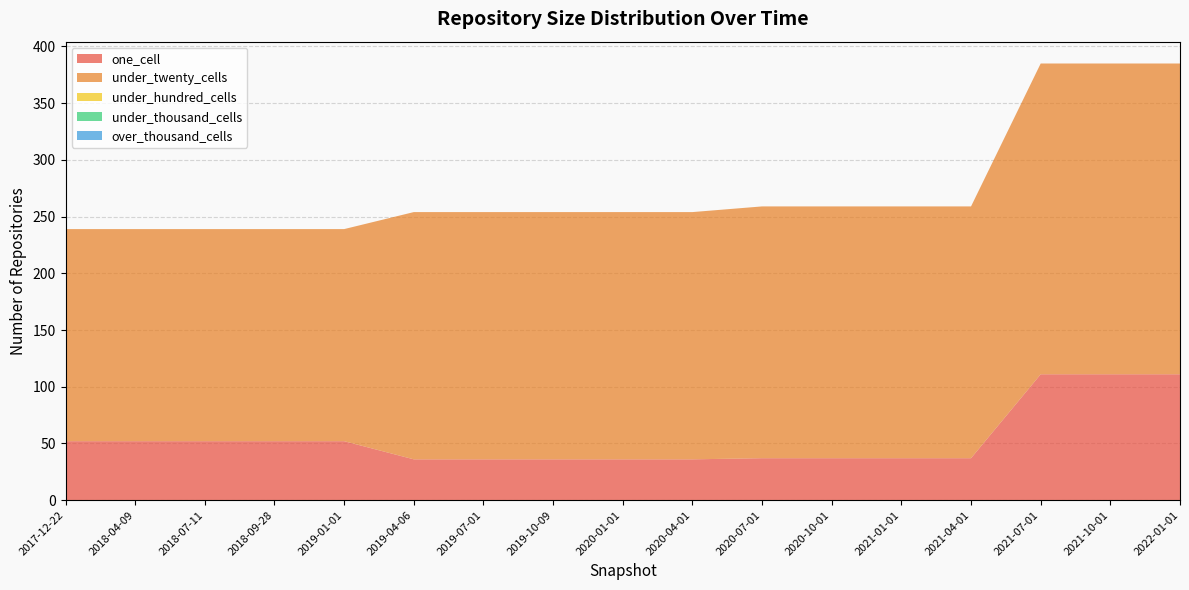

Reading right to left, list all the values displayed in this chart.

one_cell: 2022-01-01=111	2021-10-01=111	2021-07-01=111	2021-04-01=37	2021-01-01=37	2020-10-01=37	2020-07-01=37	2020-04-01=36	2020-01-01=36	2019-10-09=36	2019-07-01=36	2019-04-06=36	2019-01-01=52	2018-09-28=52	2018-07-11=52	2018-04-09=52	2017-12-22=52
under_twenty_cells: 2022-01-01=274	2021-10-01=274	2021-07-01=274	2021-04-01=222	2021-01-01=222	2020-10-01=222	2020-07-01=222	2020-04-01=218	2020-01-01=218	2019-10-09=218	2019-07-01=218	2019-04-06=218	2019-01-01=187	2018-09-28=187	2018-07-11=187	2018-04-09=187	2017-12-22=187
under_hundred_cells: 2022-01-01=0	2021-10-01=0	2021-07-01=0	2021-04-01=0	2021-01-01=0	2020-10-01=0	2020-07-01=0	2020-04-01=0	2020-01-01=0	2019-10-09=0	2019-07-01=0	2019-04-06=0	2019-01-01=0	2018-09-28=0	2018-07-11=0	2018-04-09=0	2017-12-22=0
under_thousand_cells: 2022-01-01=0	2021-10-01=0	2021-07-01=0	2021-04-01=0	2021-01-01=0	2020-10-01=0	2020-07-01=0	2020-04-01=0	2020-01-01=0	2019-10-09=0	2019-07-01=0	2019-04-06=0	2019-01-01=0	2018-09-28=0	2018-07-11=0	2018-04-09=0	2017-12-22=0
over_thousand_cells: 2022-01-01=0	2021-10-01=0	2021-07-01=0	2021-04-01=0	2021-01-01=0	2020-10-01=0	2020-07-01=0	2020-04-01=0	2020-01-01=0	2019-10-09=0	2019-07-01=0	2019-04-06=0	2019-01-01=0	2018-09-28=0	2018-07-11=0	2018-04-09=0	2017-12-22=0